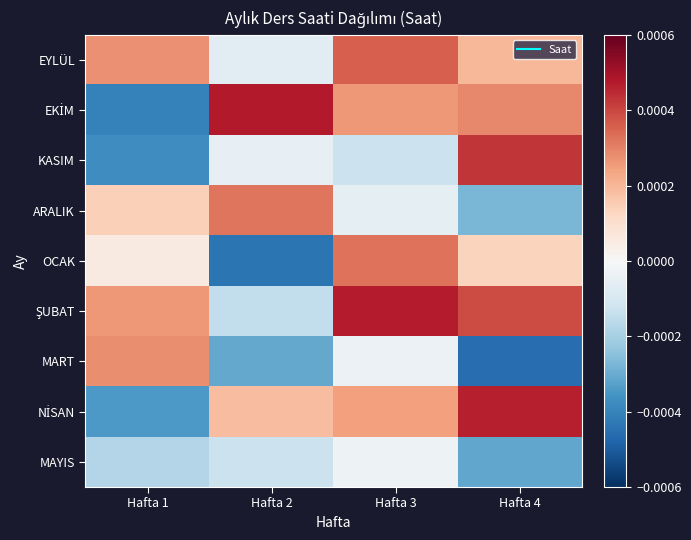

List the series in order of their peak value, highest first.

EKİM, ŞUBAT, NİSAN, KASIM, EYLÜL, OCAK, ARALIK, MART, MAYIS